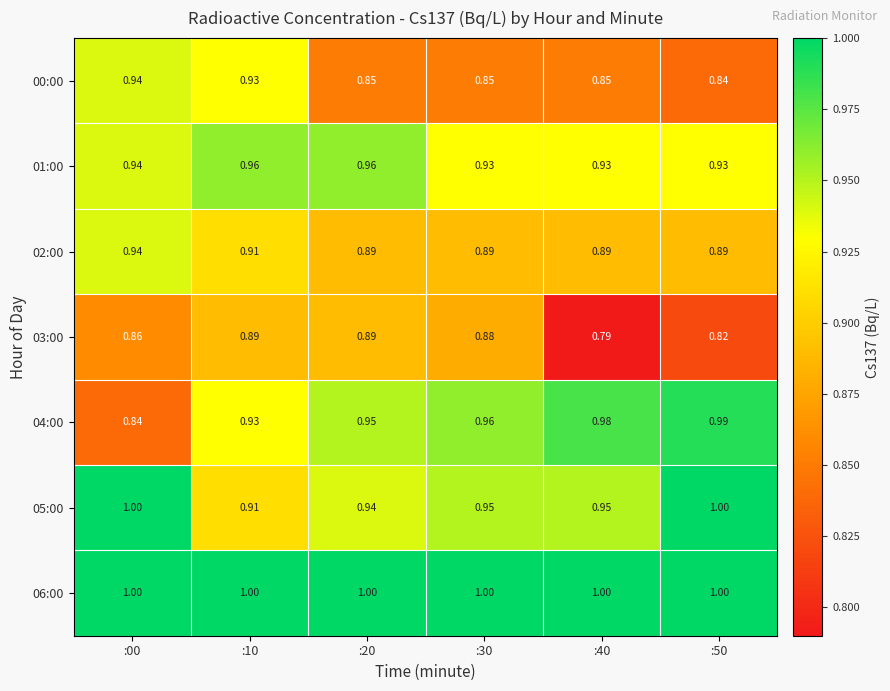

Is the value of 02:00 at :00 greater than the value of 03:00 at :50?

Yes